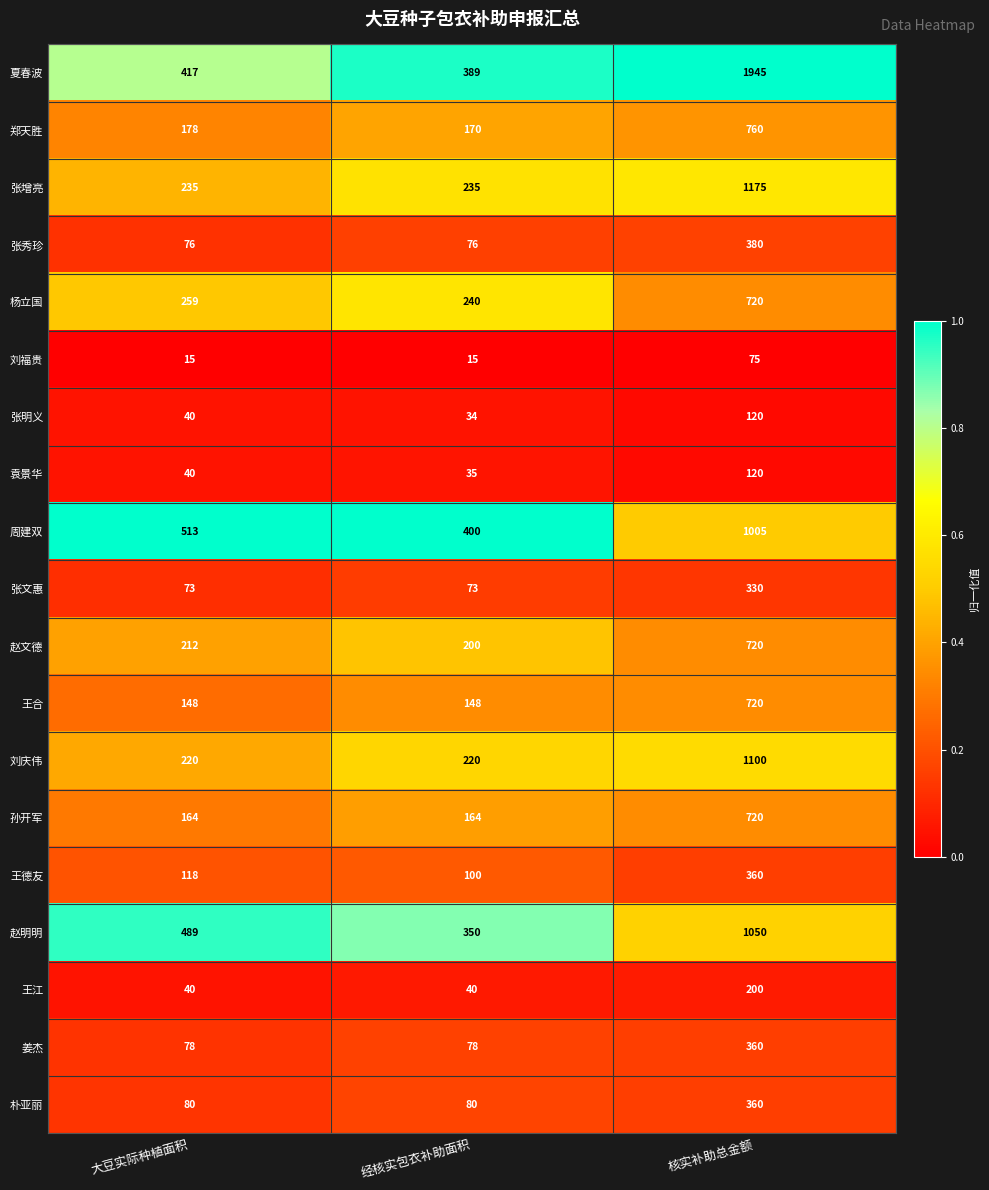

Rank the categories by 张明义 value from lowest to highest.

经核实包衣补助面积, 大豆实际种植面积, 核实补助总金额